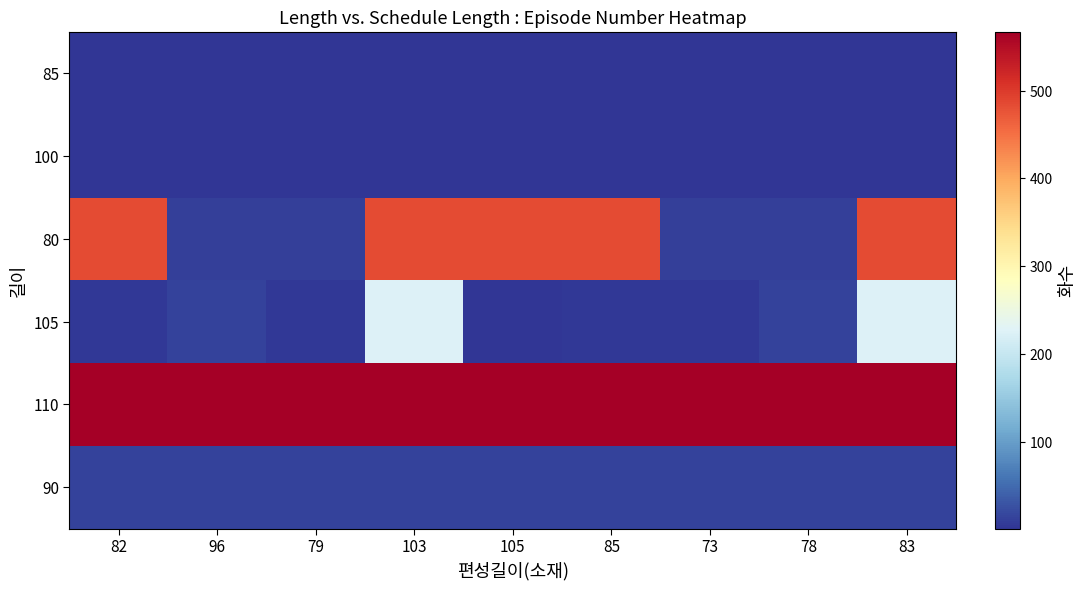

Reading left to right, what are all the values shown in this chart?

85: 82=1	96=1	79=1	103=1	105=1	85=1	73=1	78=1	83=1
100: 82=1	96=2	79=2	103=2	105=2	85=2	73=2	78=1	83=2
80: 82=484	96=11	79=12	103=484	105=484	85=484	73=12	78=11	83=484
105: 82=4	96=13	79=5	103=226	105=2	85=4	73=5	78=13	83=226
110: 82=567	96=567	79=567	103=567	105=567	85=567	73=567	78=567	83=567
90: 82=13	96=13	79=13	103=13	105=13	85=13	73=13	78=13	83=13